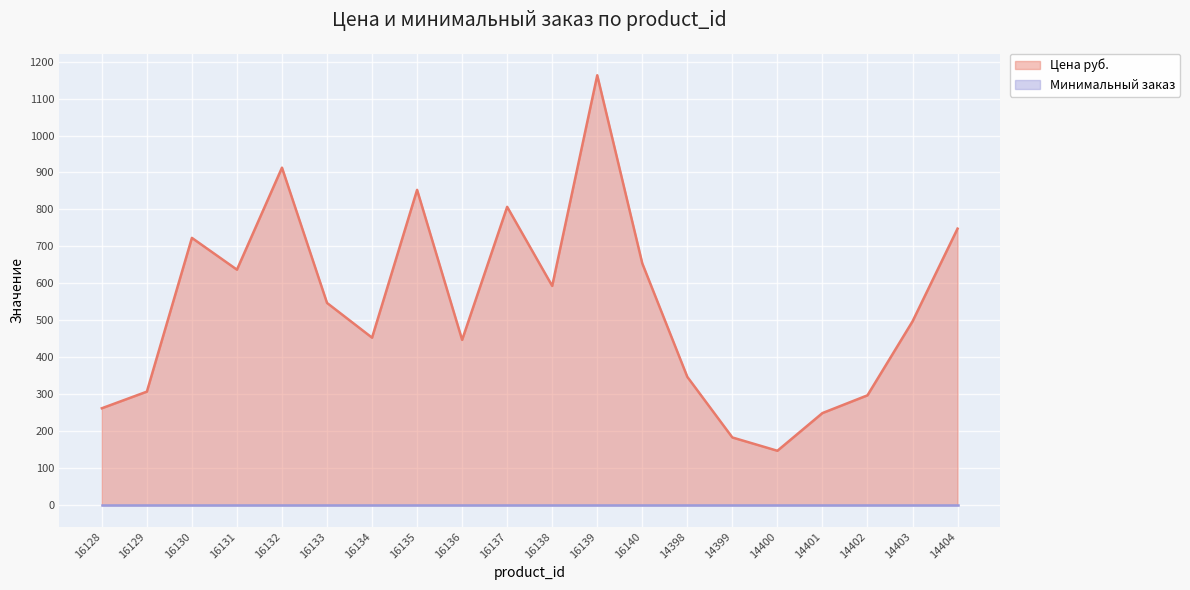

Which series has the widest spread of values?

Цена руб.